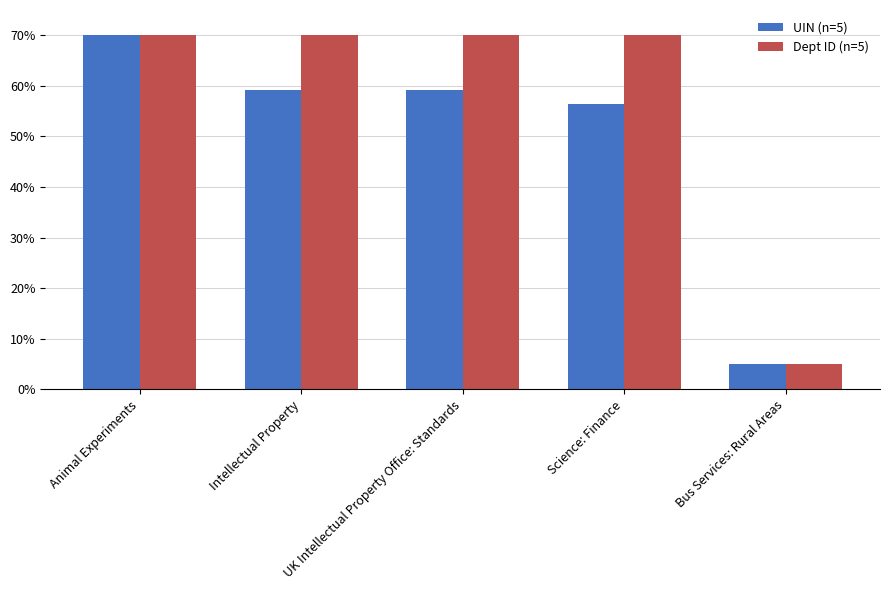

What position from the right is Intellectual Property?

4